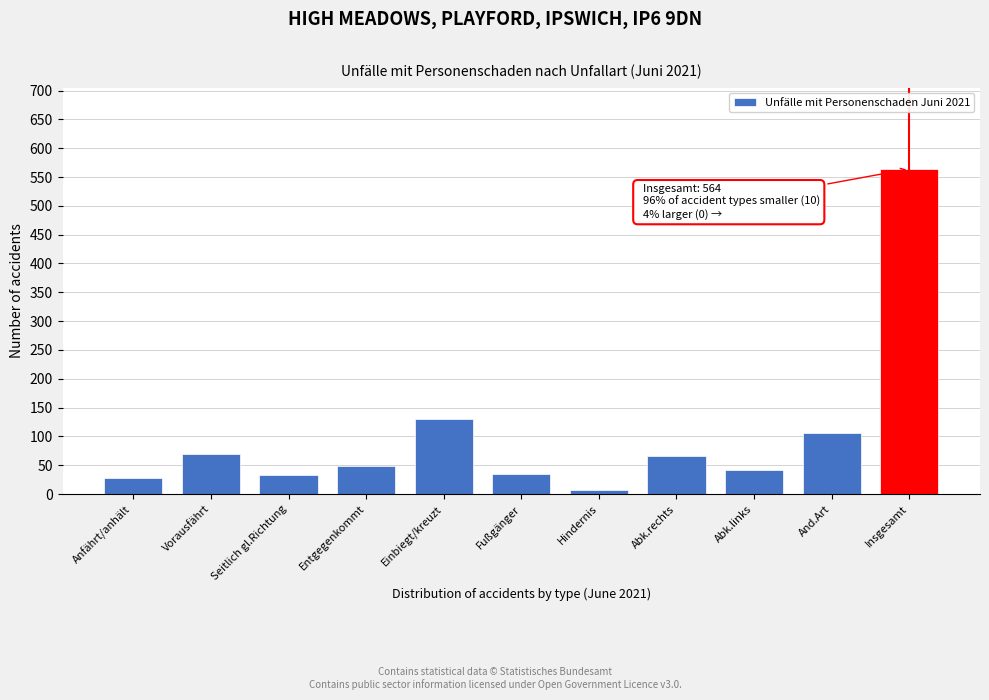

Between Fußgänger and And.Art, which is larger?

And.Art